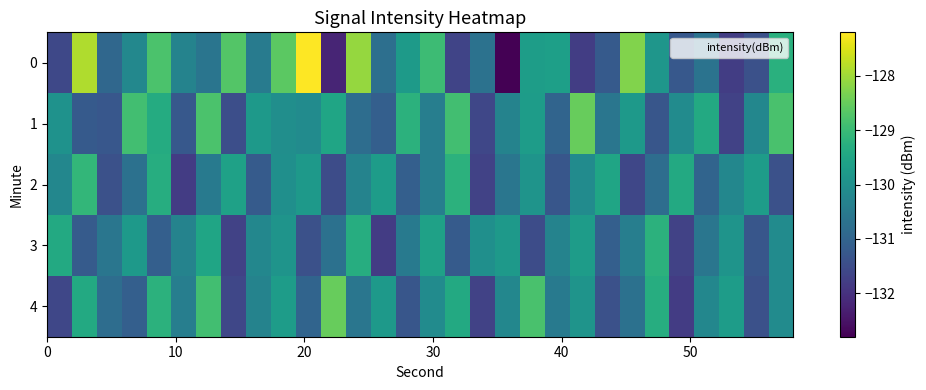

How many distinct data groups are displayed?

5